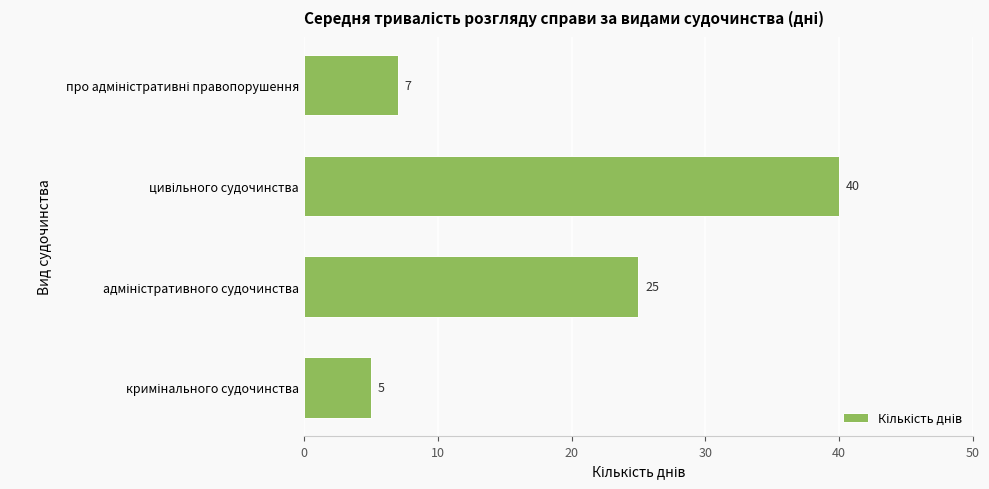

Does the chart contain any negative values?

No